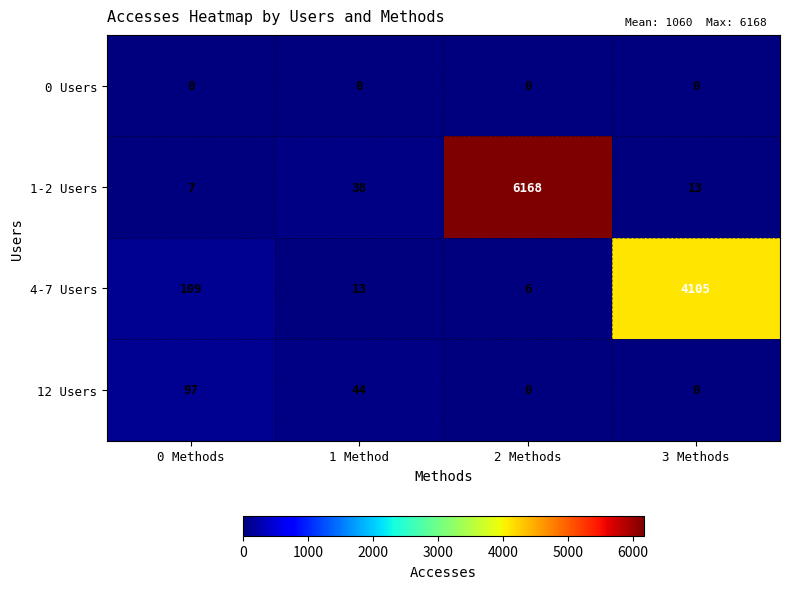

At how many categories does at least one series exceed 1800?

2